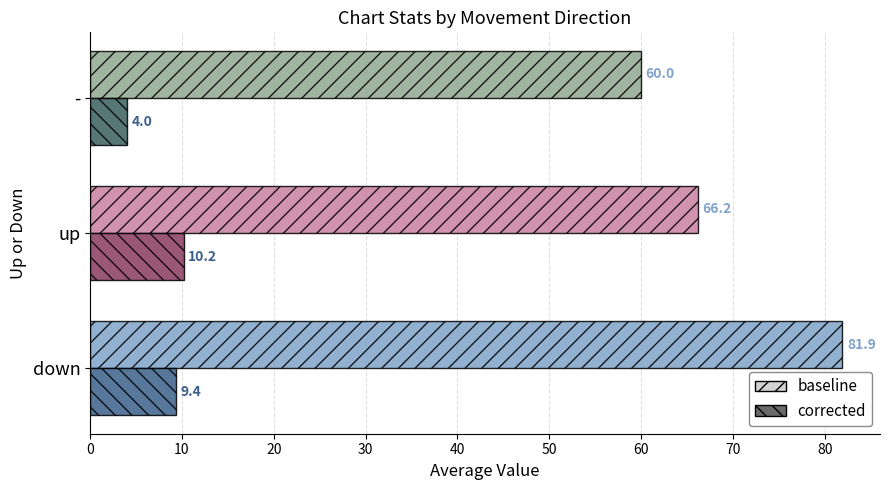

At which category is the sum across all series the highest?

down